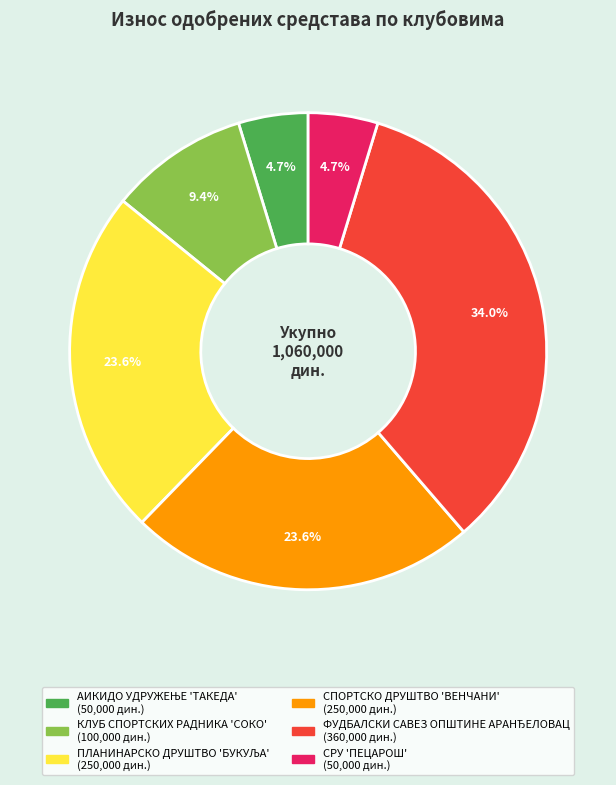

What portion of the pie excludes КЛУБ СПОРТСКИХ РАДНИКА 'СОКО'?

90.6%